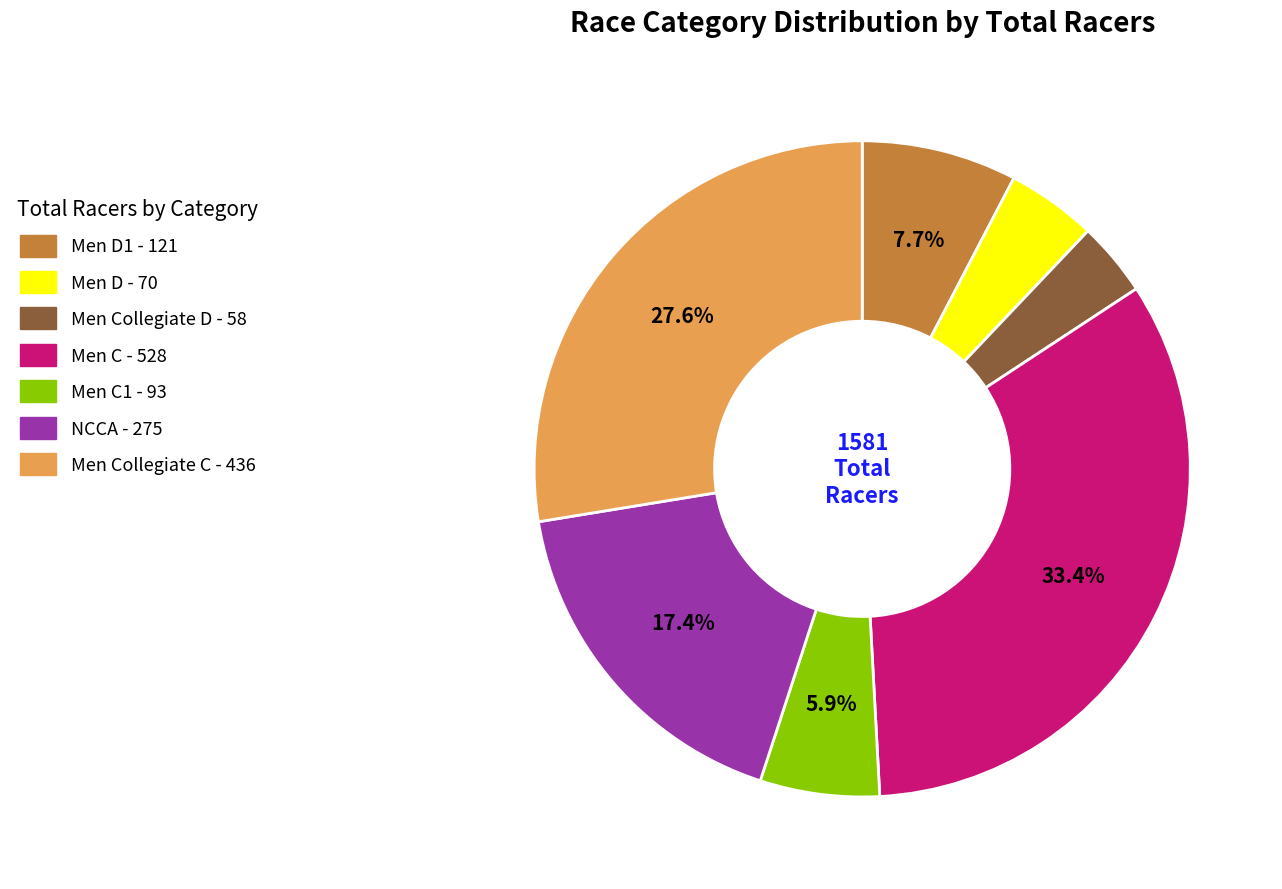

Is there any slice that represents more than half of the pie?

No